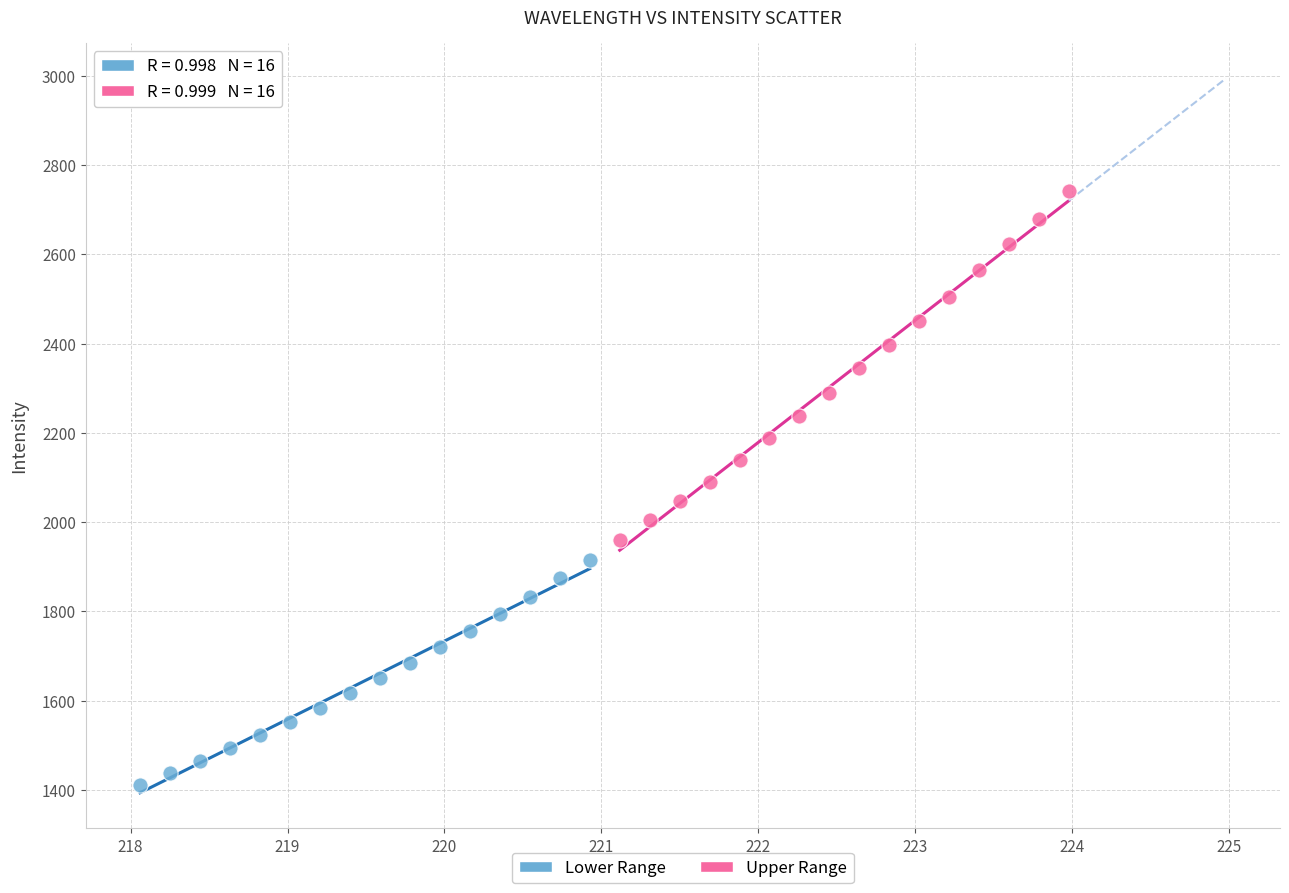

Which series has the widest spread of Y values?

Upper Range